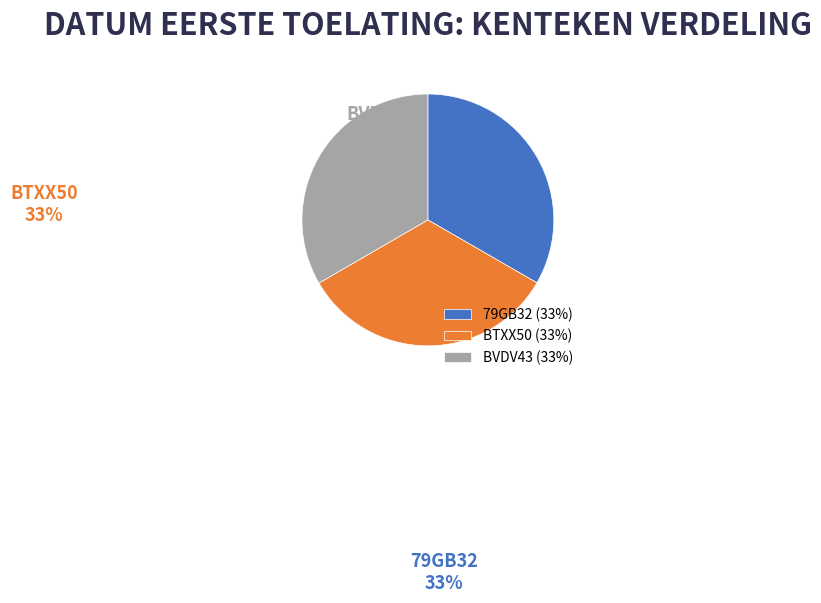

What is the ratio of the value at BVDV43 to the value at BTXX50?

1.0